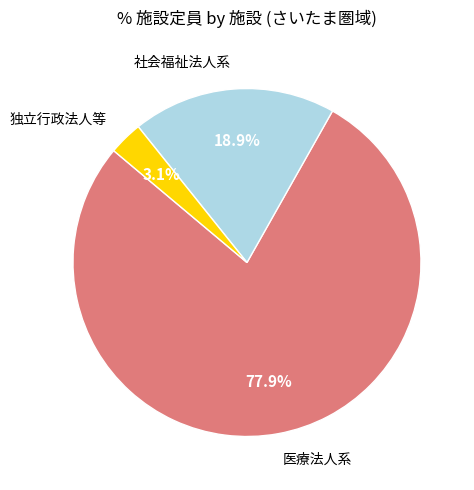

How many slices are in this pie chart?

3